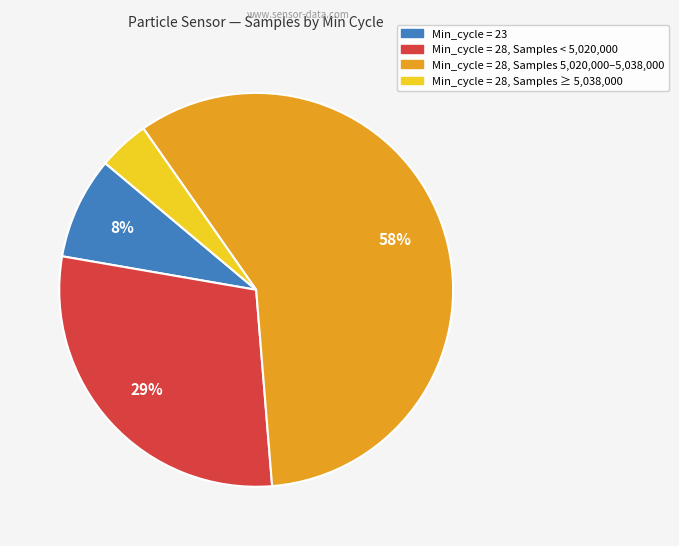

How many slices are in this pie chart?

4